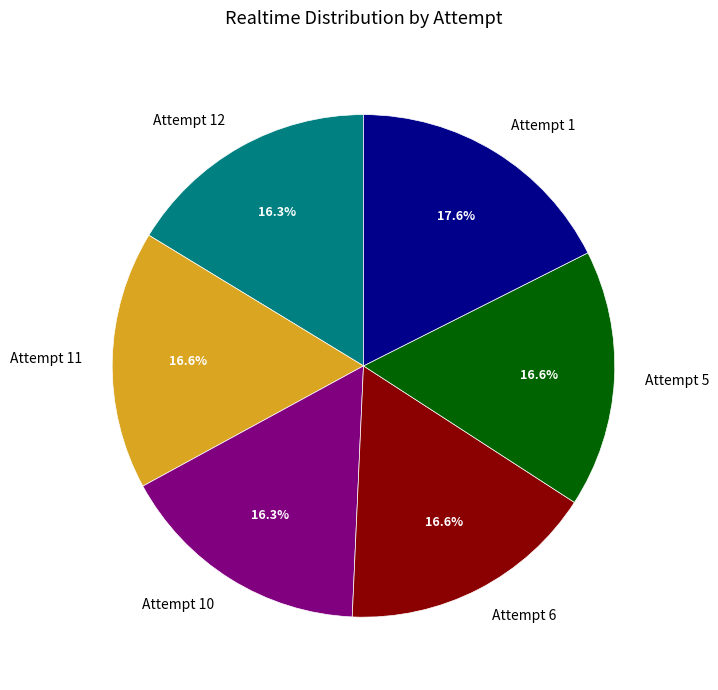

The Attempt 12 slice represents 16% of the pie. True or false?

True